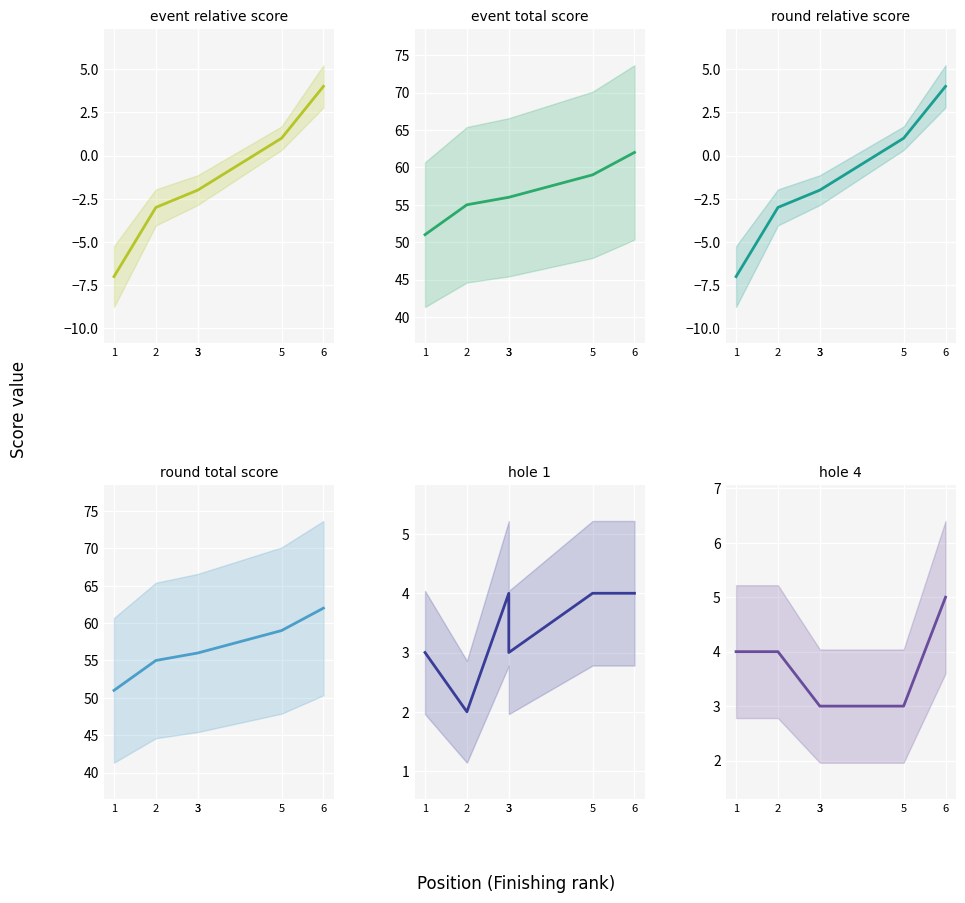

How many data points in round_relative_score are less than -2?

2